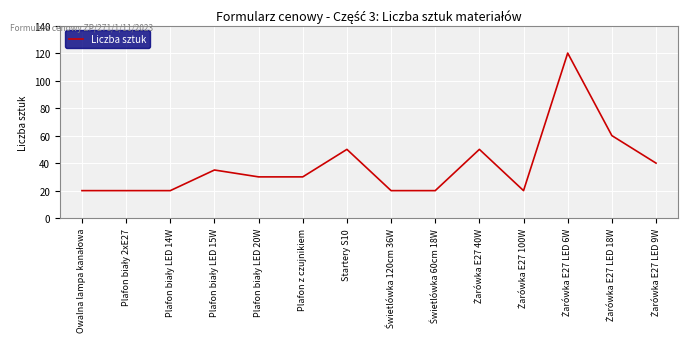

Is it true that the value at Plafon z czujnikiem is 30?

True